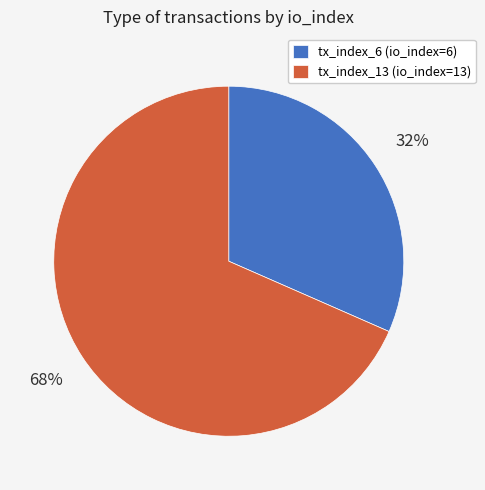

Which has a higher value, tx_index_6 or tx_index_13?

tx_index_13